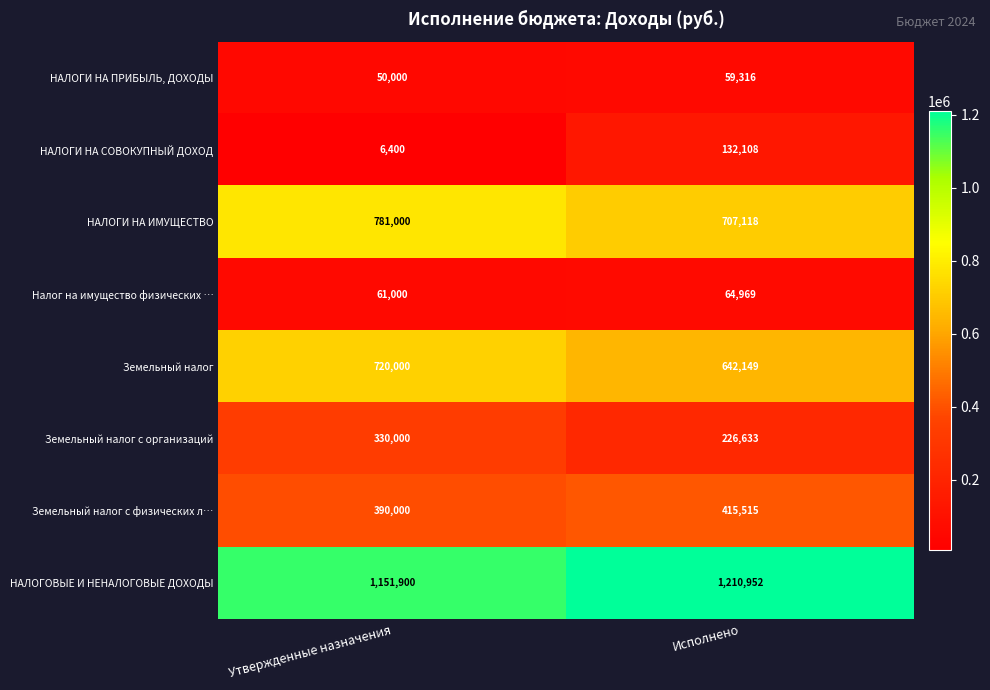

At which category is the sum across all series the highest?

Утвержденные назначения